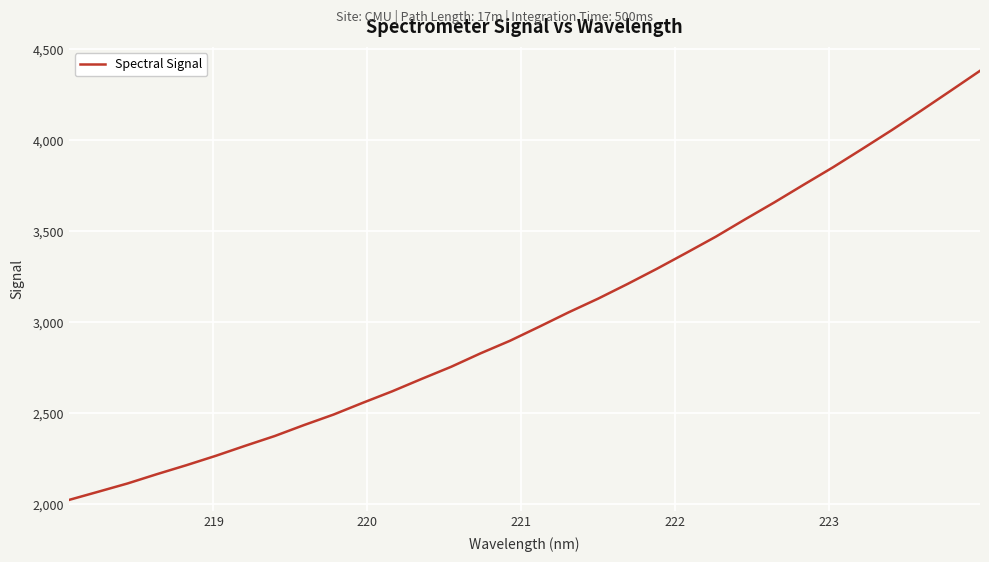

What is the smallest value displayed?

2022.7